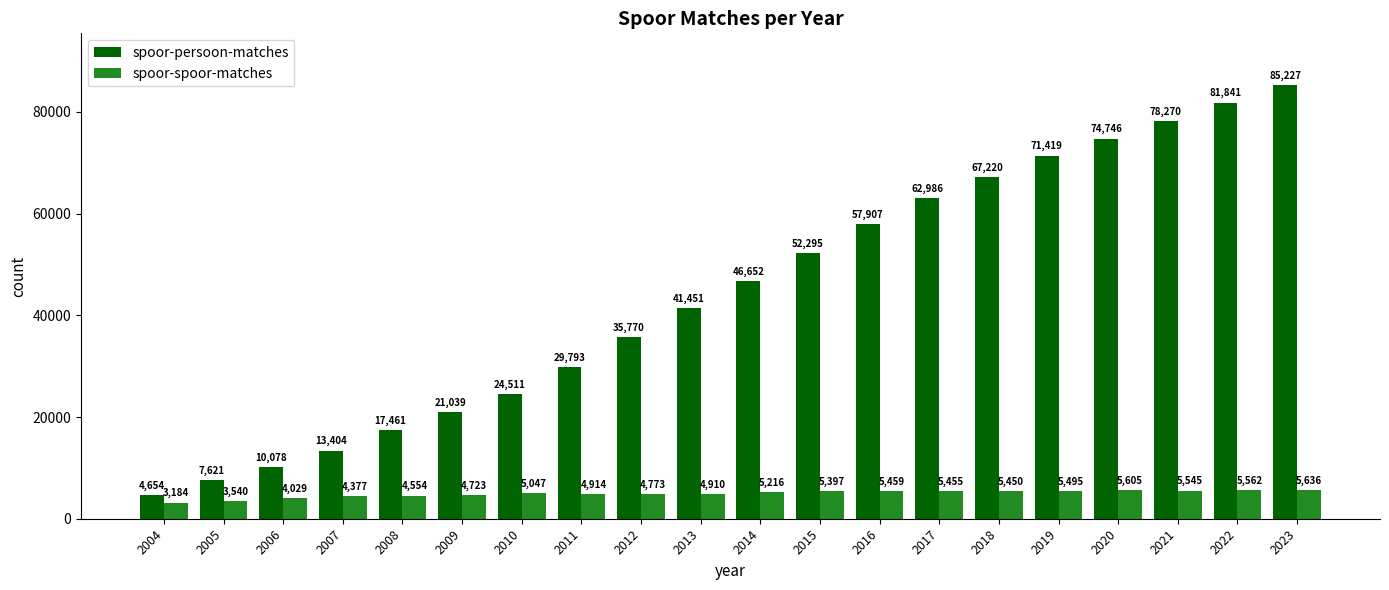

How many series are shown in this chart?

2